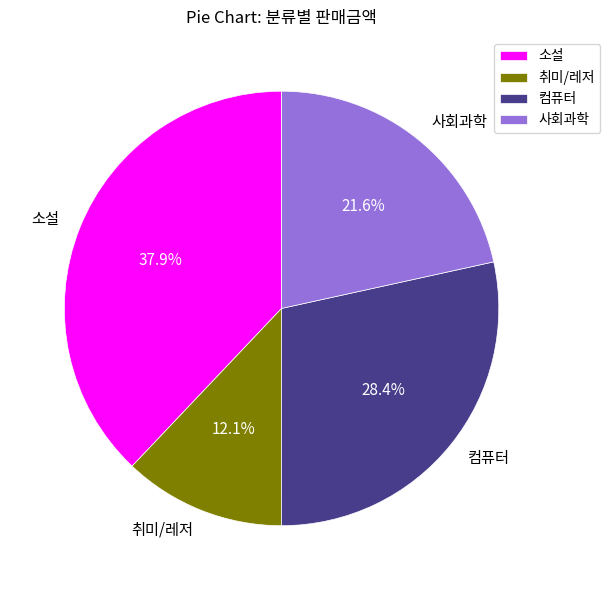

What percentage is the 컴퓨터 slice, to the nearest percent?

28%